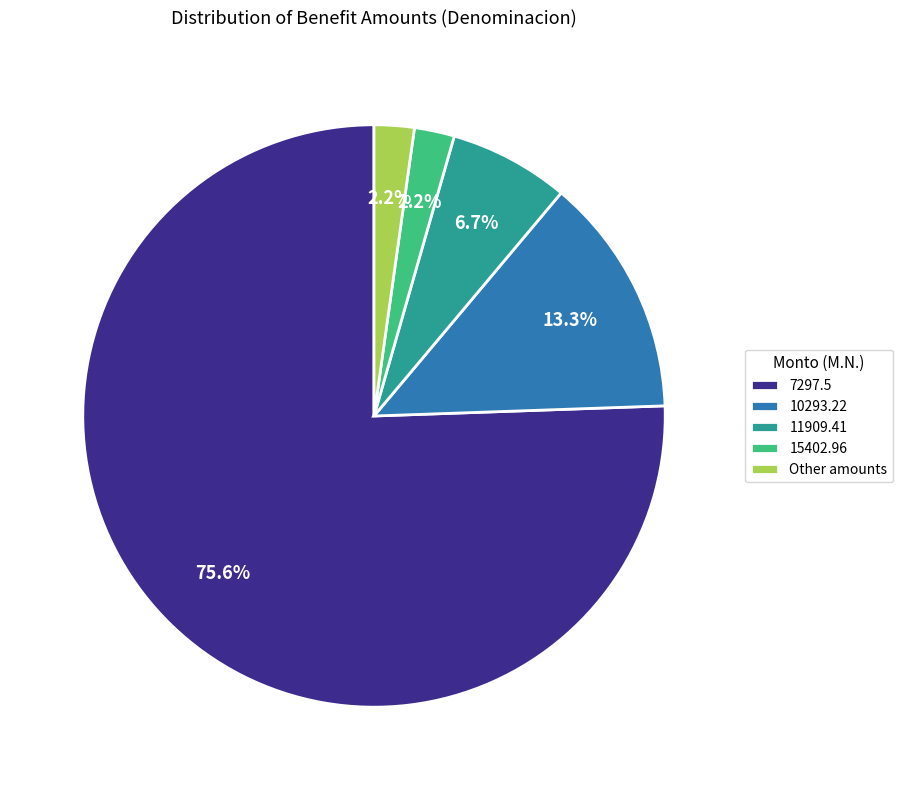

Does 15402.96 account for over 50% of the chart?

No